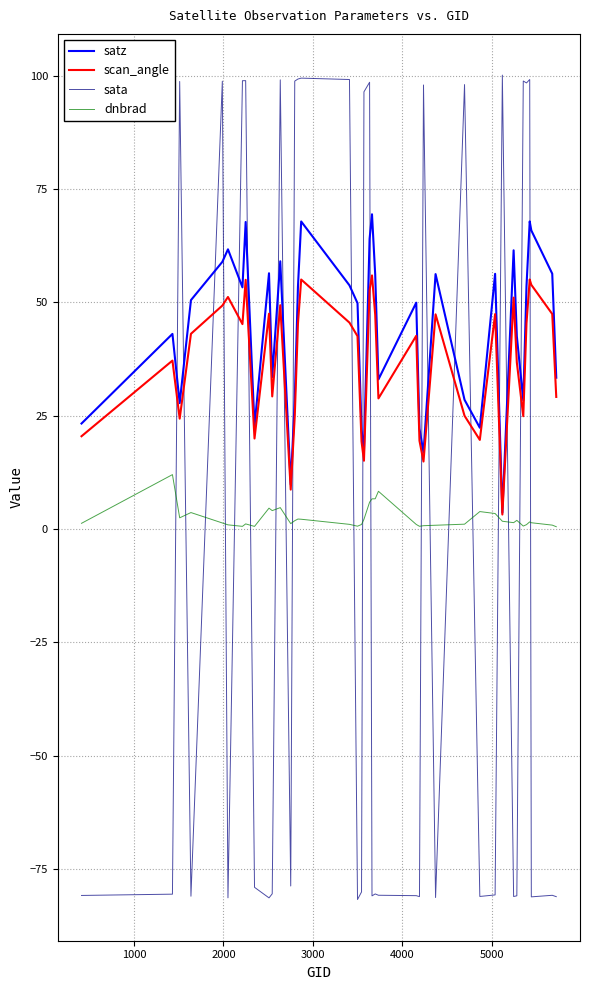

True or false: sata and scan_angle cross at least once.

True